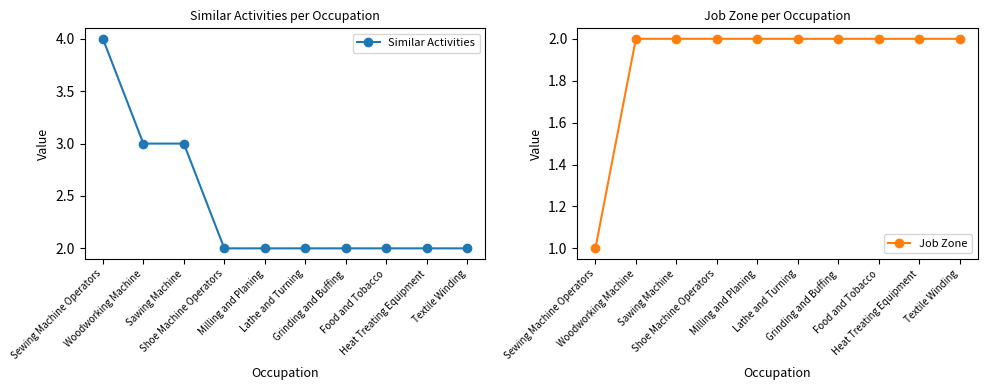

At which label is Job Zone closest to 1?

Sewing Machine Operators